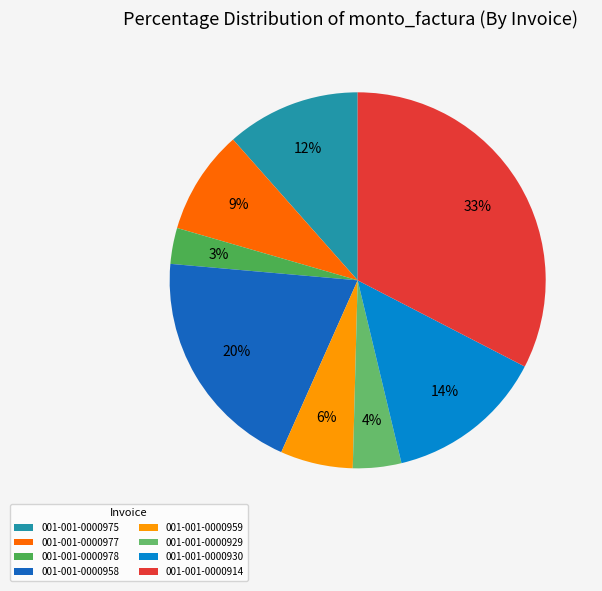

What percentage is the 001-001-0000959 slice, to the nearest percent?

6%